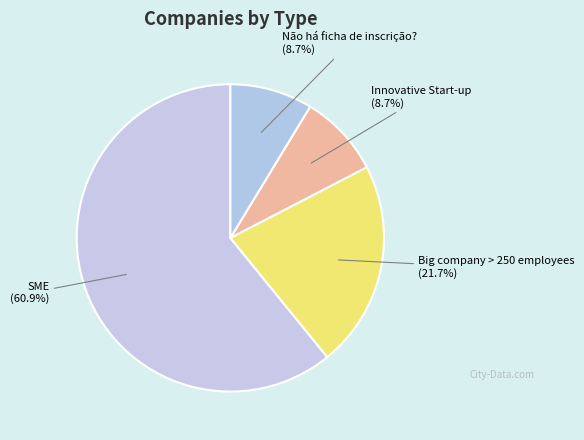

To the nearest percent, what percentage of the pie is Não há ficha de inscrição??

9%